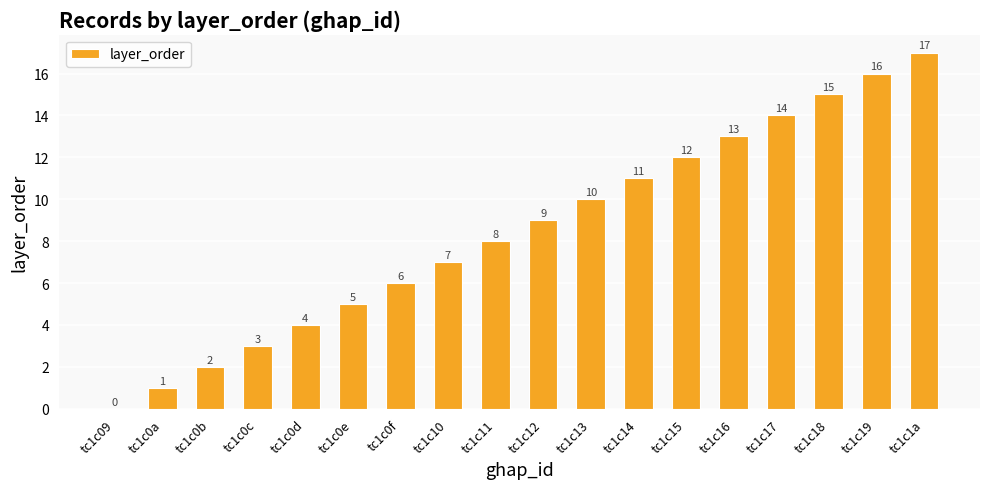

What is the sum of the values at tc1c15 and tc1c0f?

18